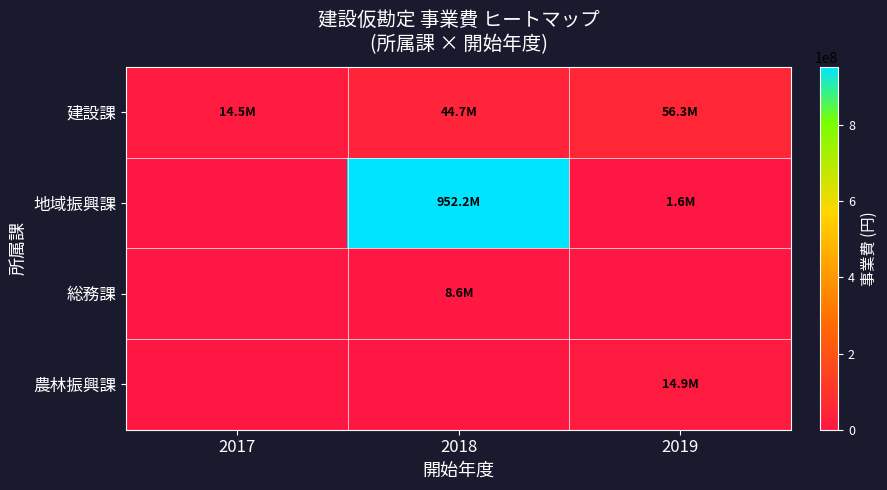

At 2019, list the series in order from smallest to largest.

総務課, 地域振興課, 農林振興課, 建設課